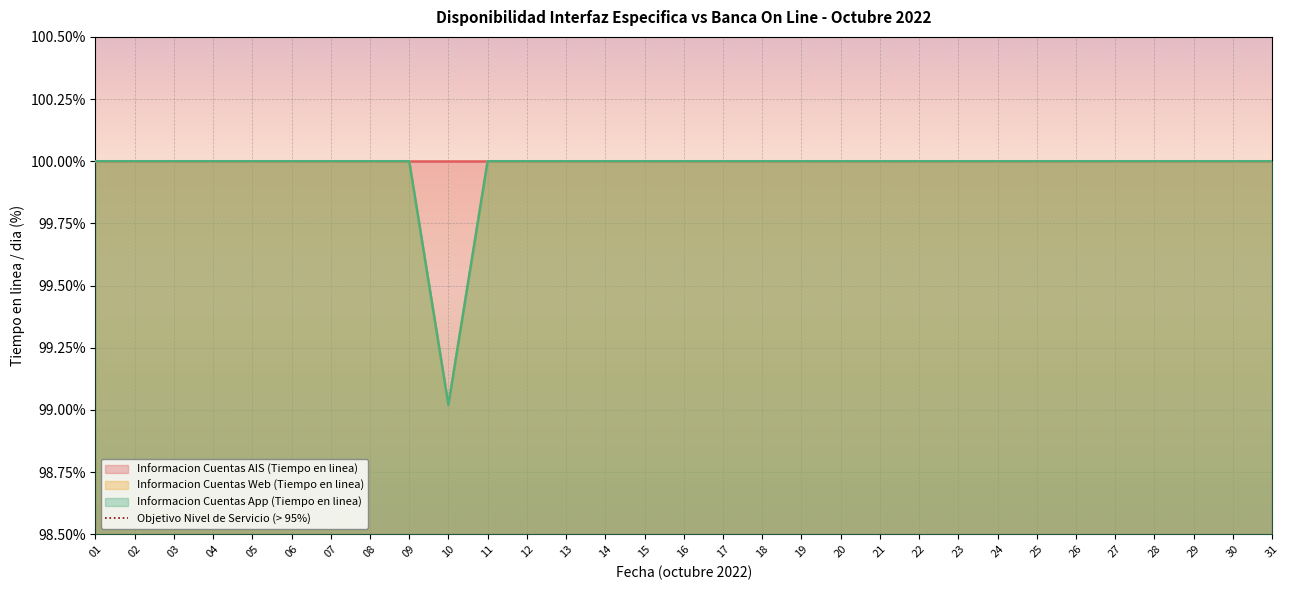

At which label is Informacion Cuentas App (Tiempo en linea) closest to 99?

10